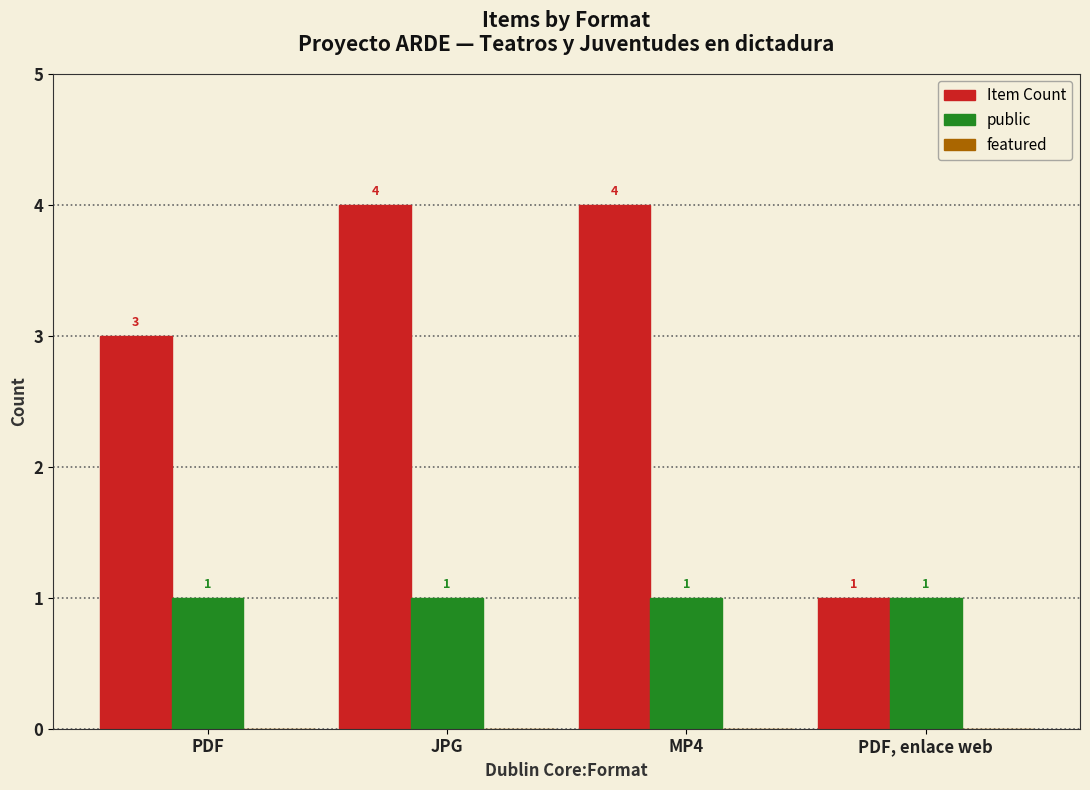

At how many categories does at least one series exceed 2?

3